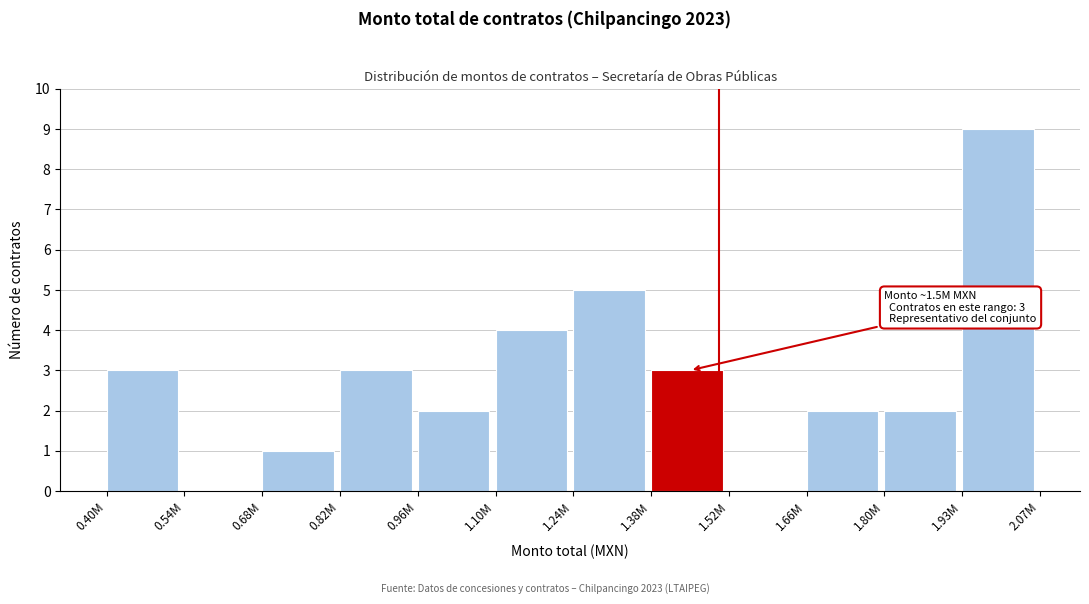

Reading left to right, what are all the values shown in this chart?

0.40M=3	0.54M=0	0.68M=1	0.82M=3	0.96M=2	1.10M=4	1.24M=5	1.38M=3	1.52M=0	1.66M=2	1.80M=2	1.93M=9